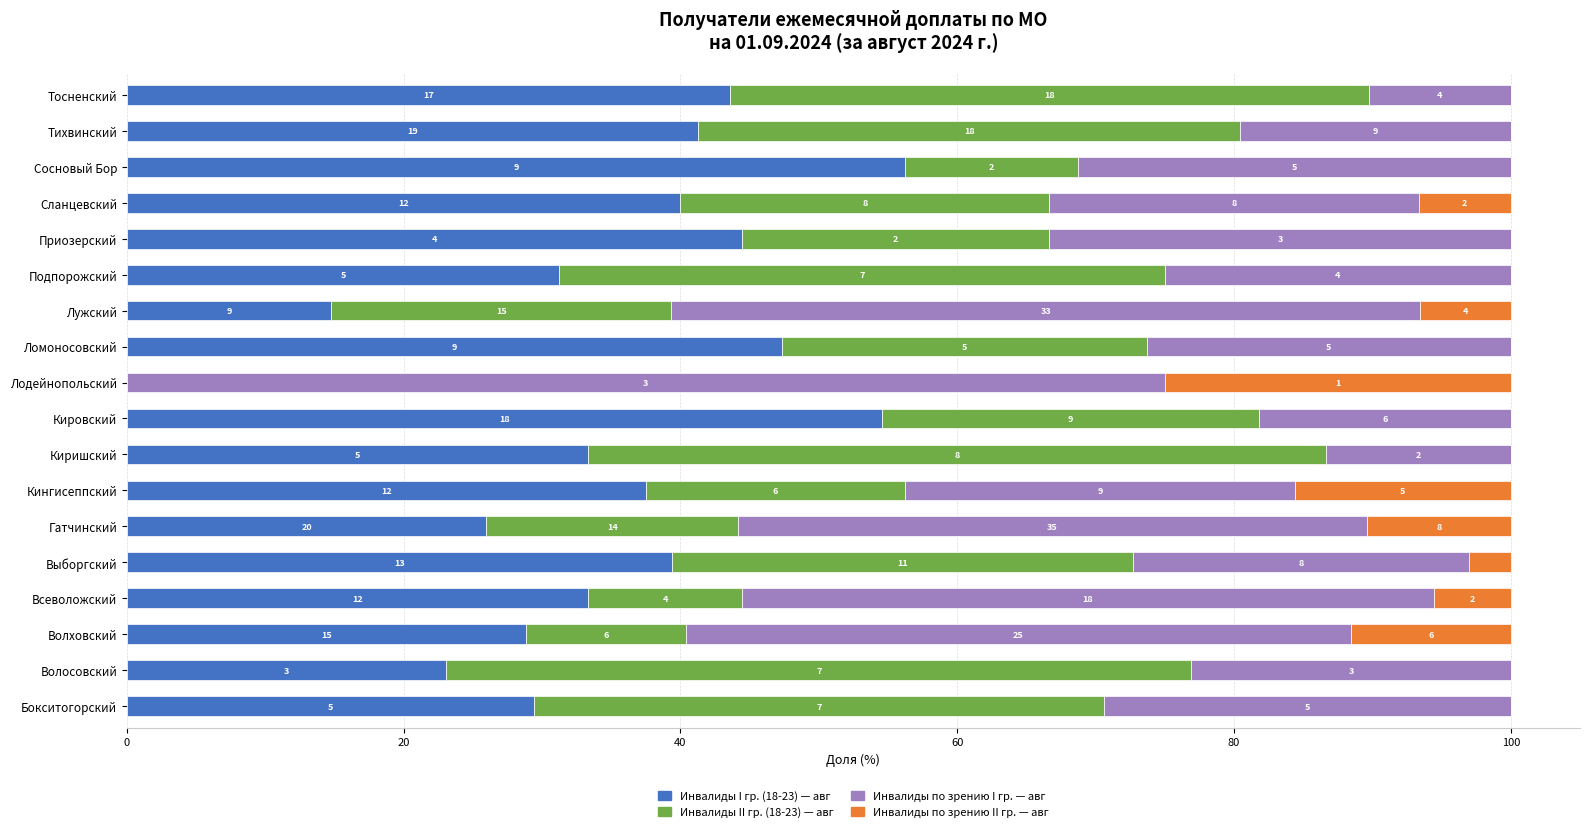

What is the difference between the maximum and second lowest values in the Инвалиды I гр. (18-23) — авг series?

41.5